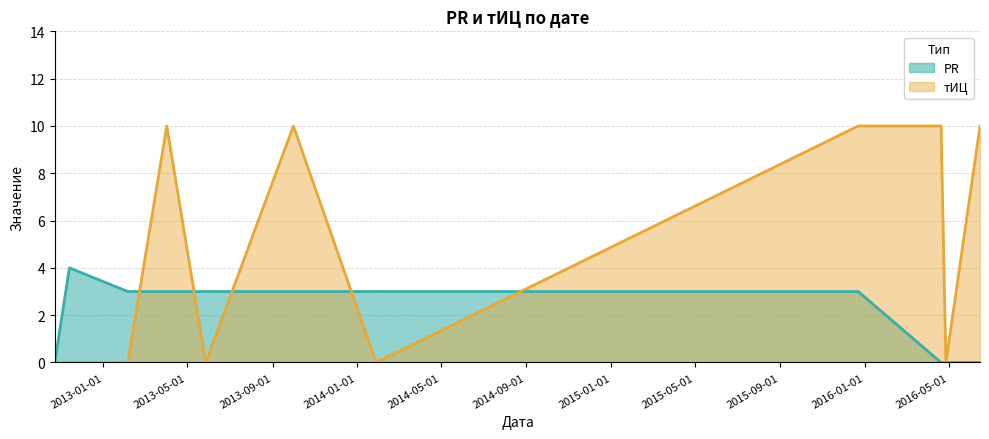

What position from the left is 2013-02-05?

3